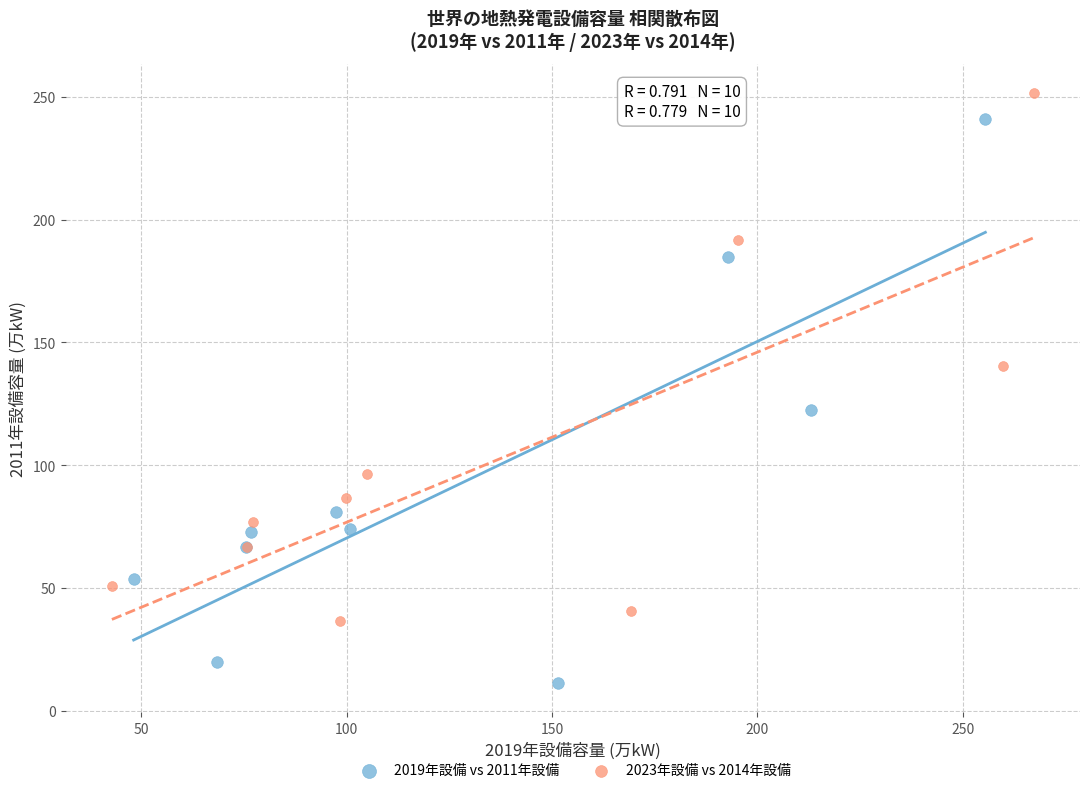

What are all the series names shown in the legend?

2019年設備 vs 2011年設備, 2023年設備 vs 2014年設備